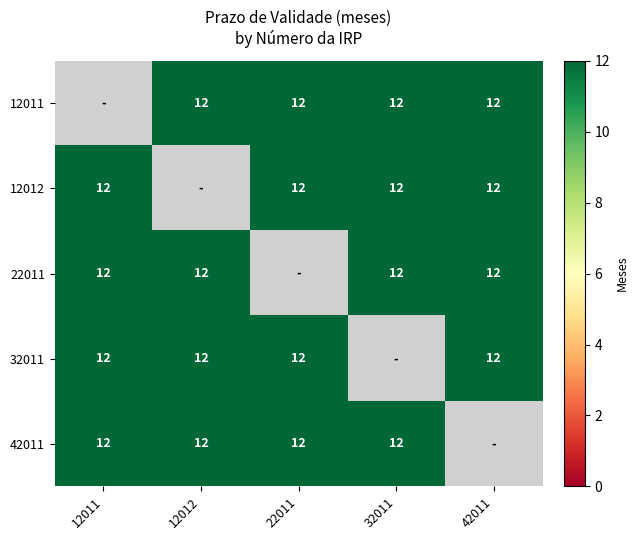

The value of 22011 at 32011 is 4.9. True or false?

False